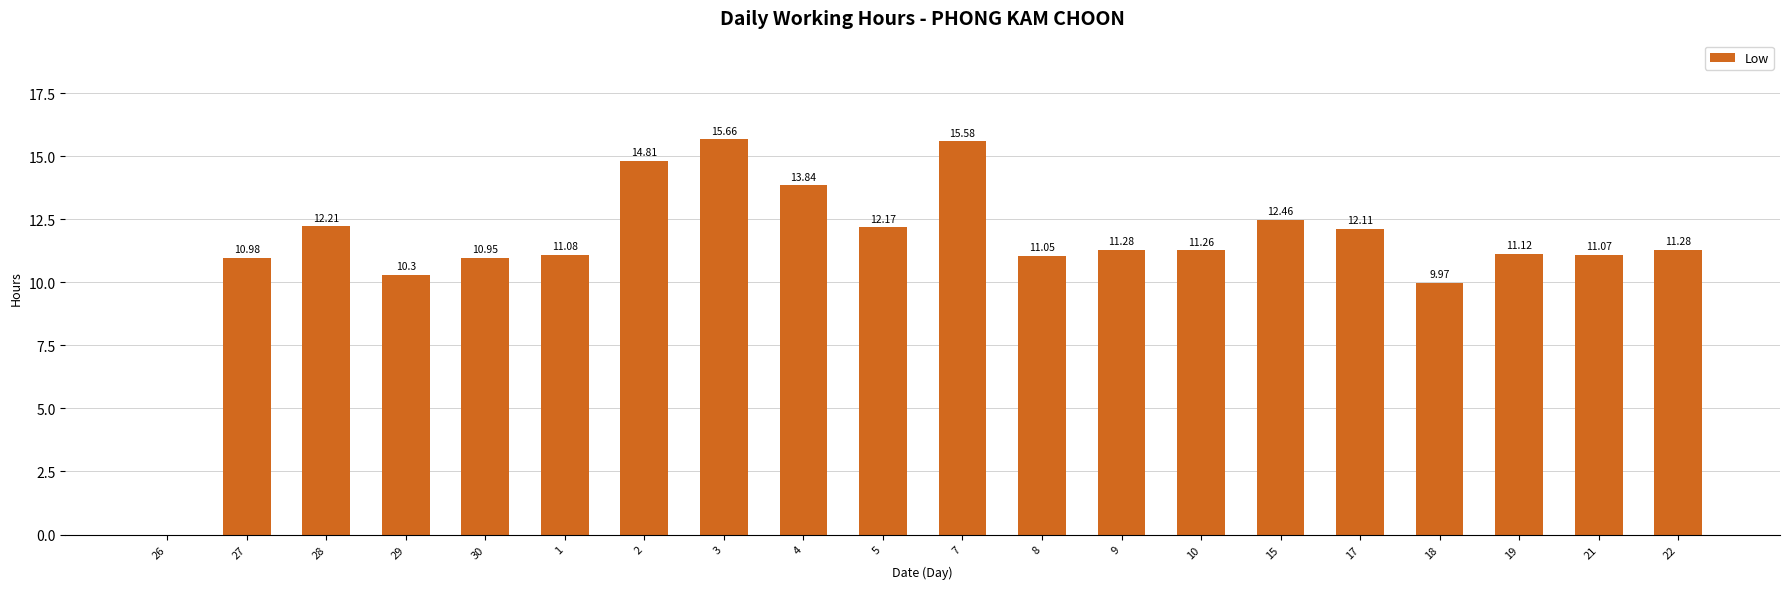

What is the sum of all values?

229.2